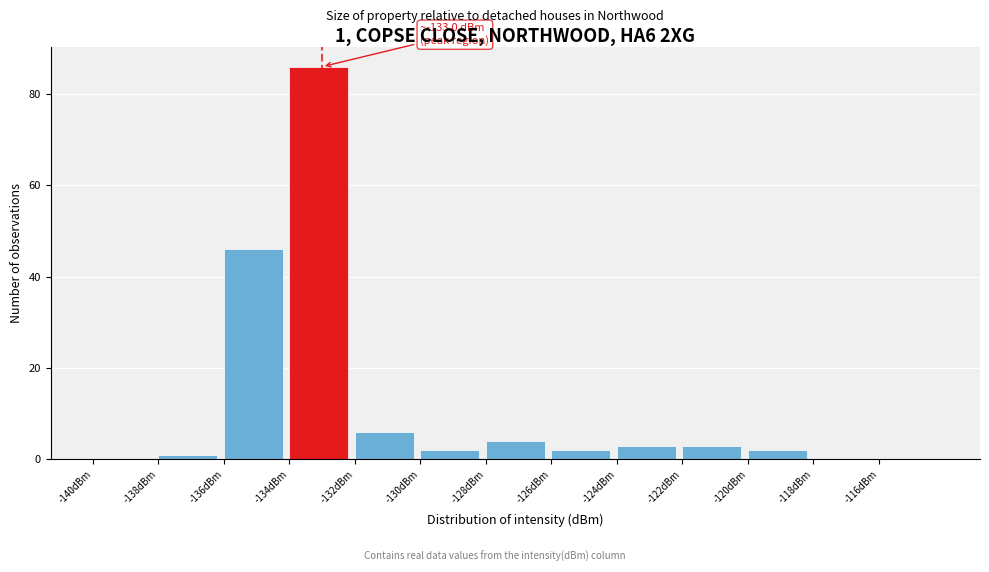

Which range on the x-axis has the tallest bar?

-134 to -132